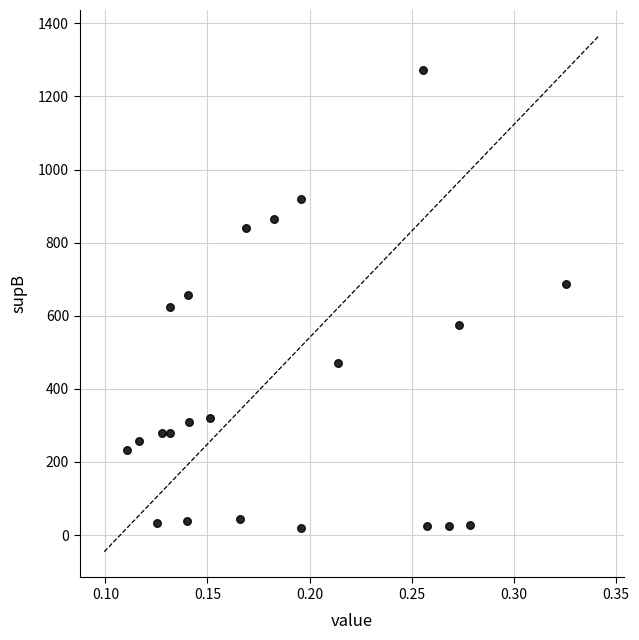

What is the range of Y values (max minus min)?

1252